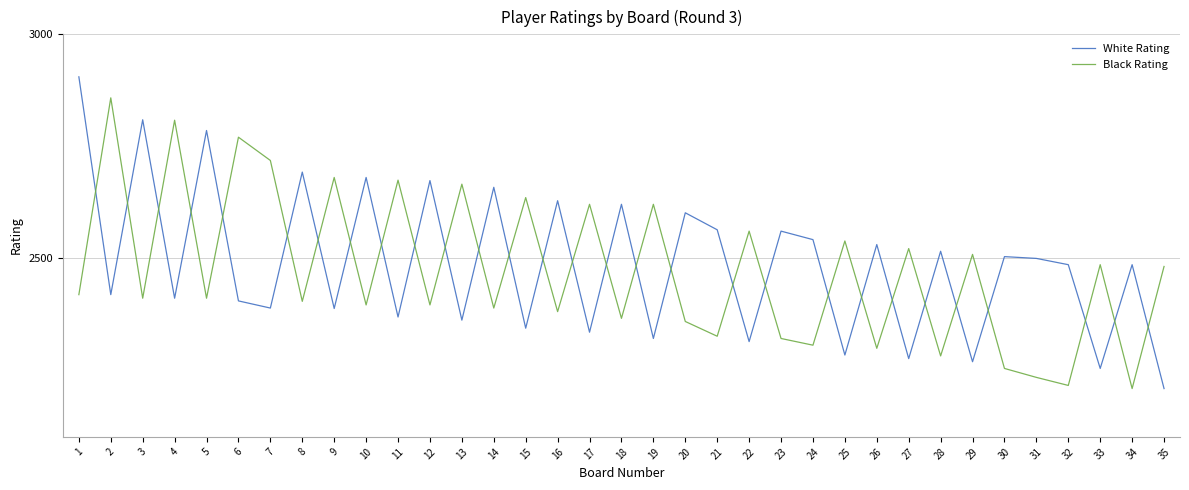

What is the difference between the White Rating values at 18 and 15?

277